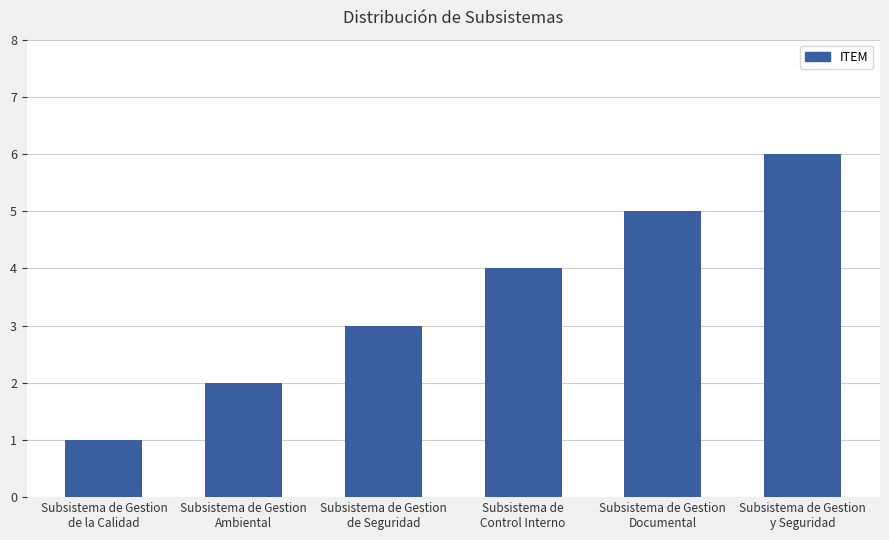

The value at Subsistema de Gestion
Ambiental is 2. True or false?

True